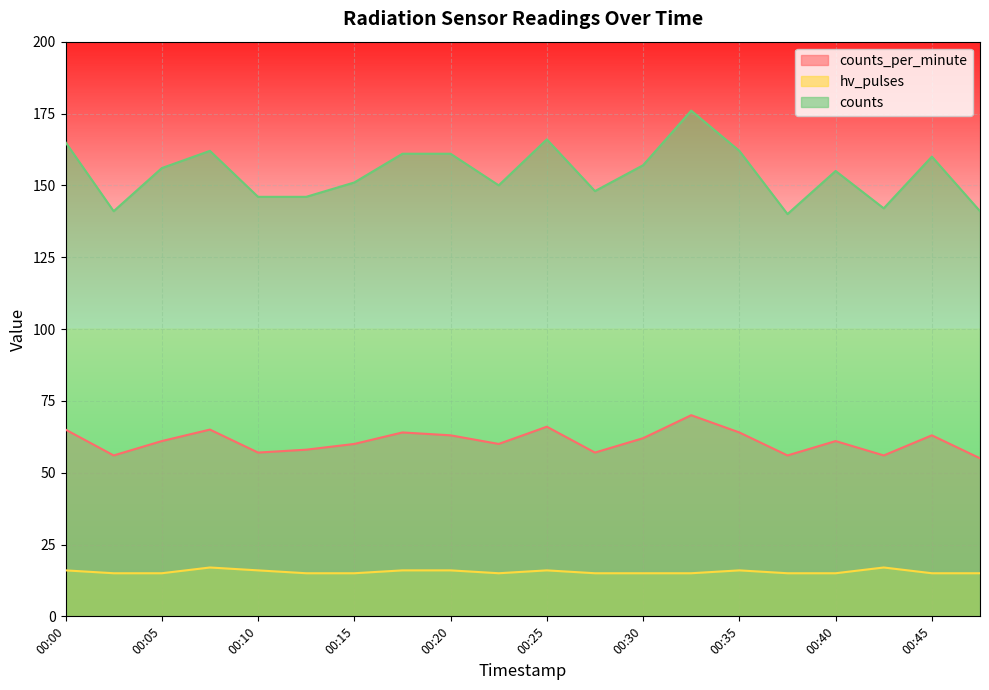

Where is the first local maximum for hv_pulses?

00:08